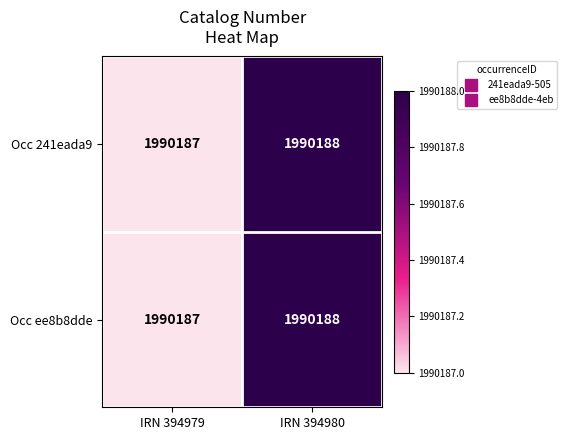

List the series in order of their peak value, highest first.

Occ 241eada9, Occ ee8b8dde